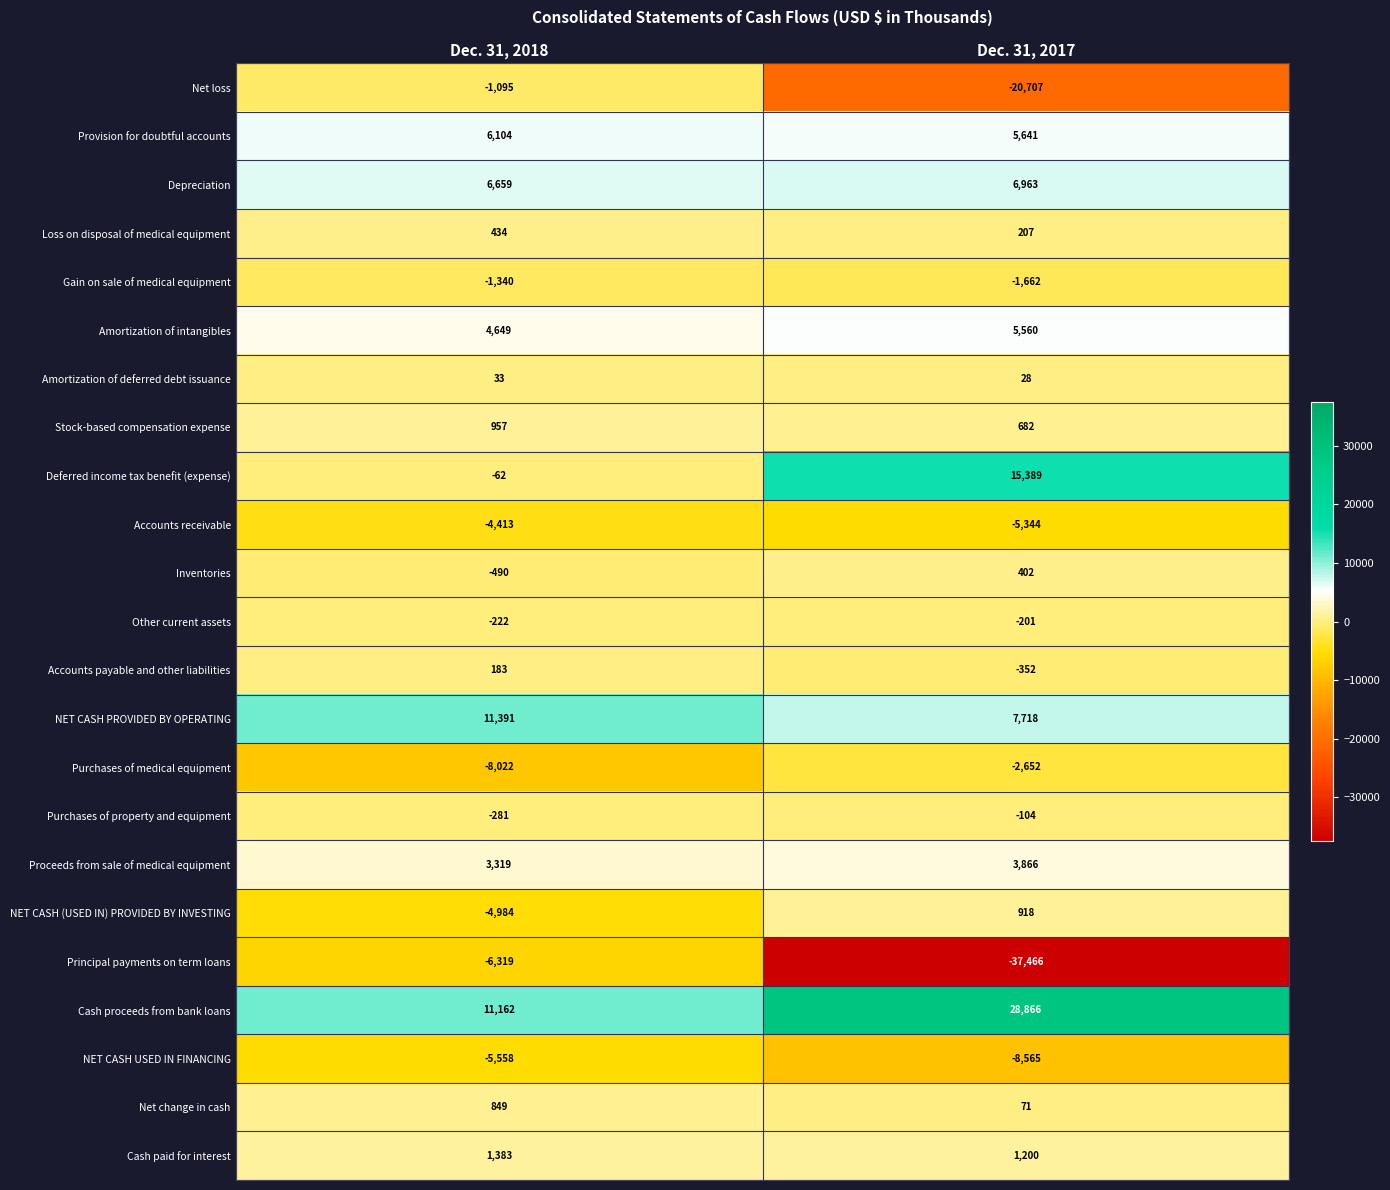

Rank the series by their maximum value, from highest to lowest.

Cash proceeds from bank loans, Deferred income tax benefit (expense), NET CASH PROVIDED BY OPERATING, Depreciation, Provision for doubtful accounts, Amortization of intangibles, Proceeds from sale of medical equipment, Cash paid for interest, Stock-based compensation expense, NET CASH (USED IN) PROVIDED BY INVESTING, Net change in cash, Loss on disposal of medical equipment, Inventories, Accounts payable and other liabilities, Amortization of deferred debt issuance, Purchases of property and equipment, Other current assets, Net loss, Gain on sale of medical equipment, Purchases of medical equipment, Accounts receivable, NET CASH USED IN FINANCING, Principal payments on term loans